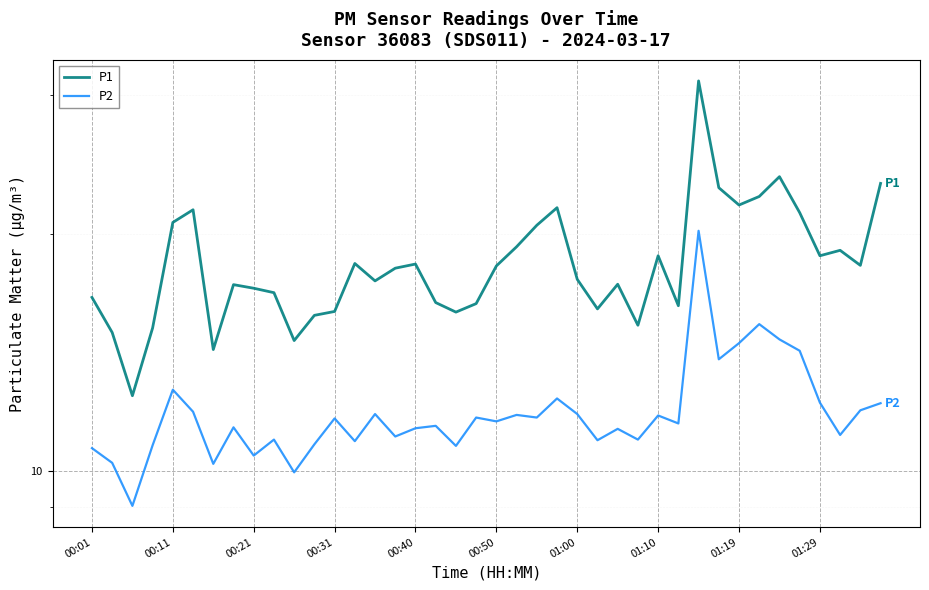

Is the value of P1 at 34 greater than the value of P2 at 23?

Yes